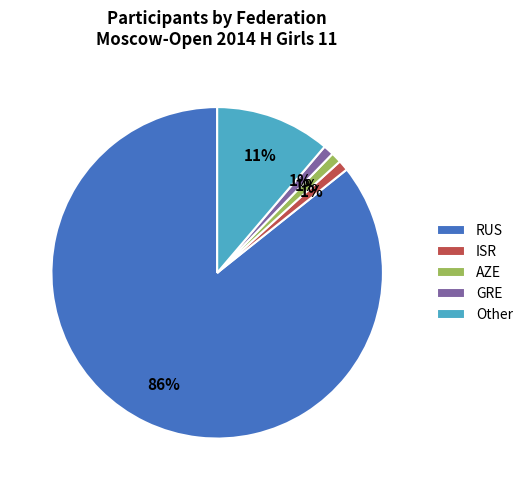

To the nearest percent, what is the difference between the largest and smallest slice percentages?

85%